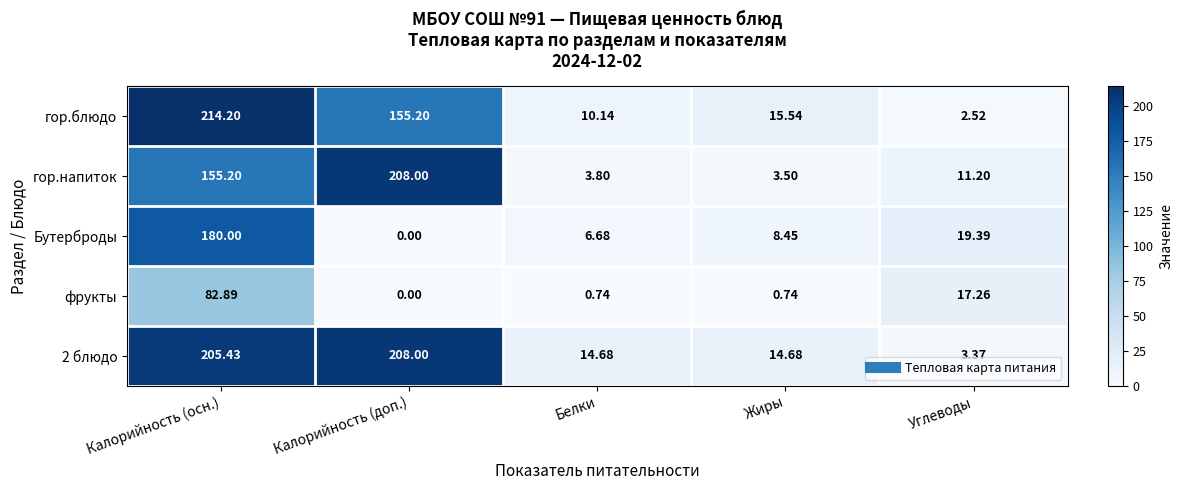

Which label corresponds to the largest value in the chart?

Калорийность (осн.)